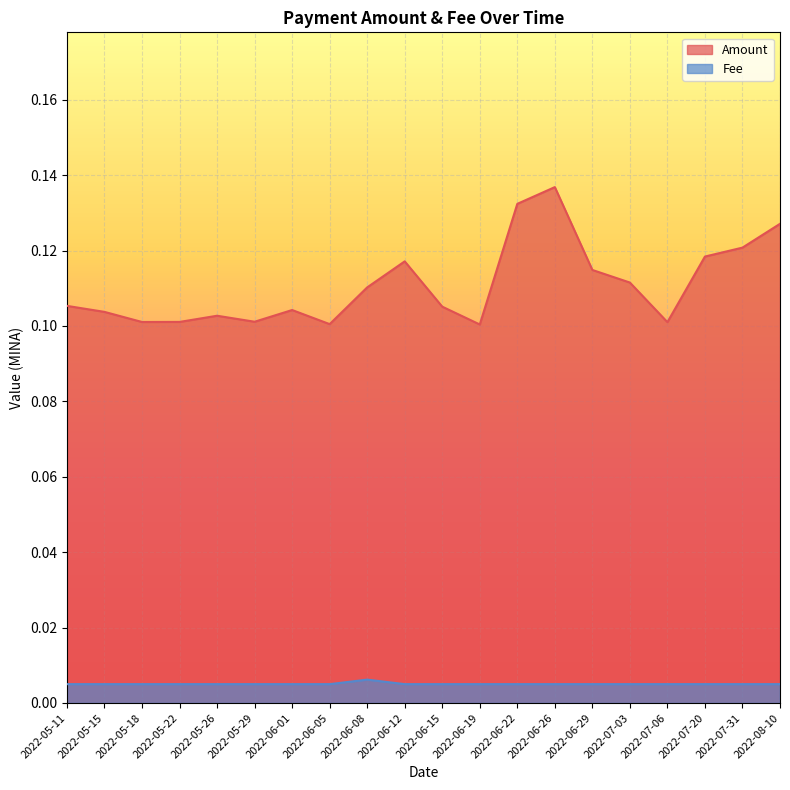

The Amount series shows 0.1 at 2022-05-26. True or false?

True